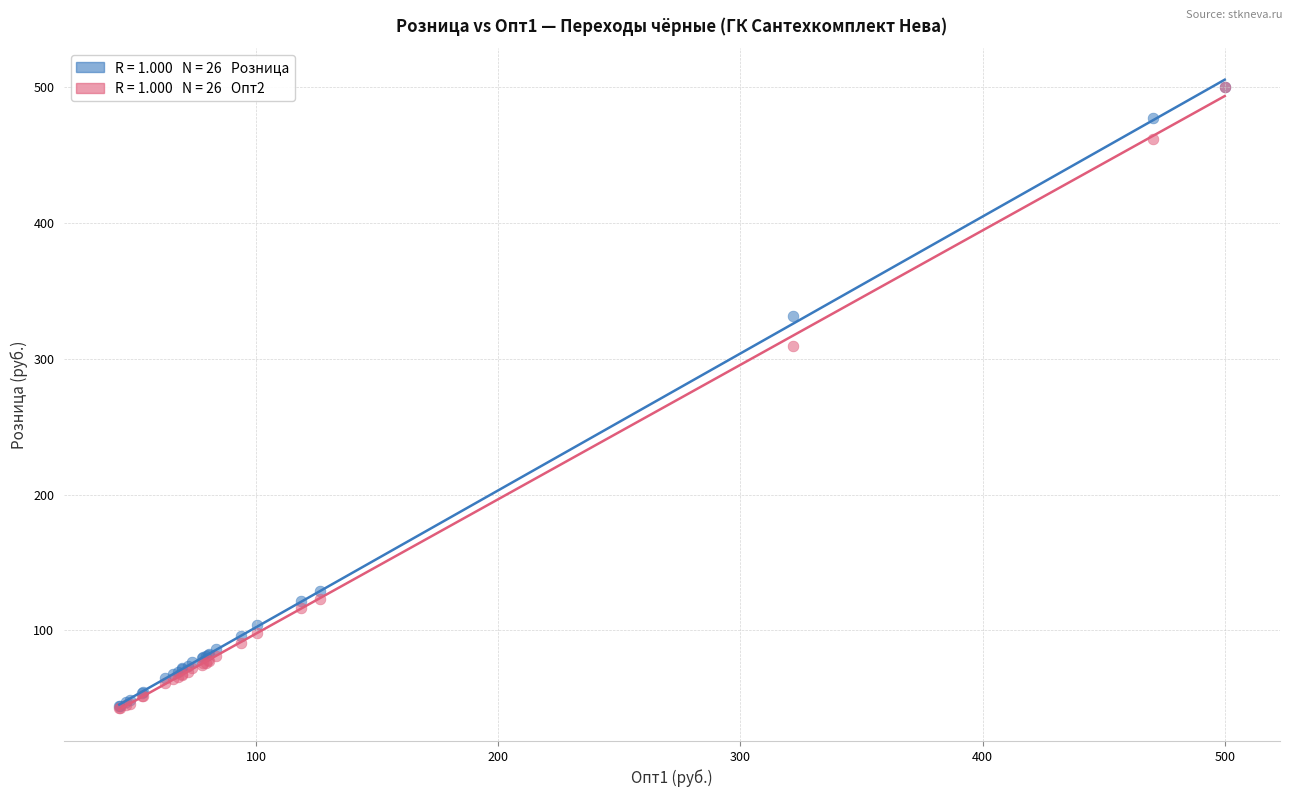

Across all series, what Y value is closest to 271?

309.6